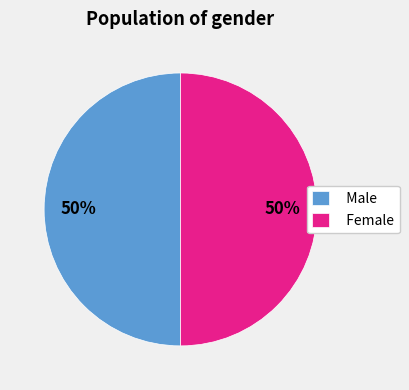

True or false: Male accounts for 50% of the total.

True